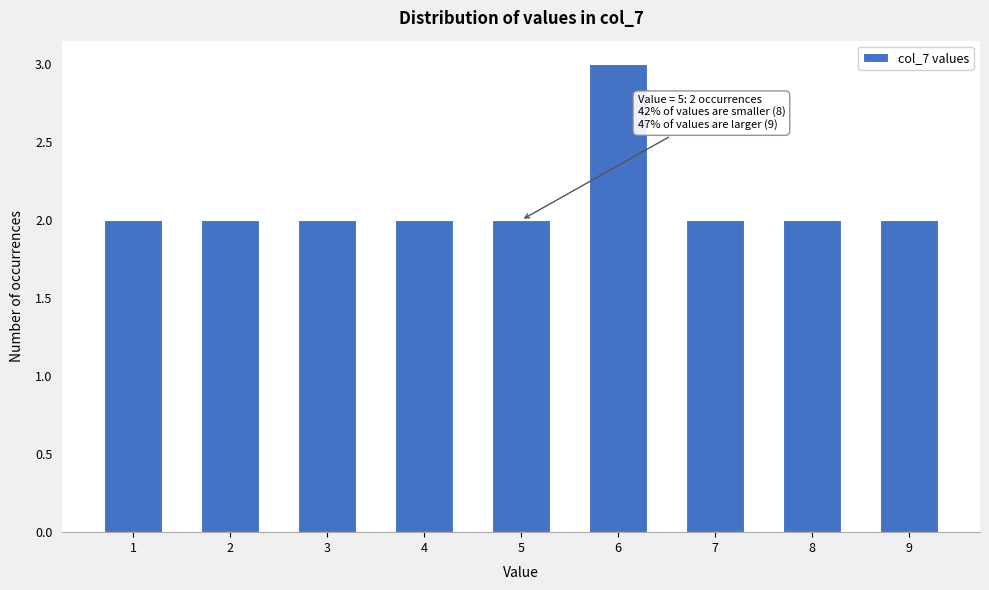

Reading left to right, list all the values displayed in this chart.

1=2	2=2	3=2	4=2	5=2	6=3	7=2	8=2	9=2